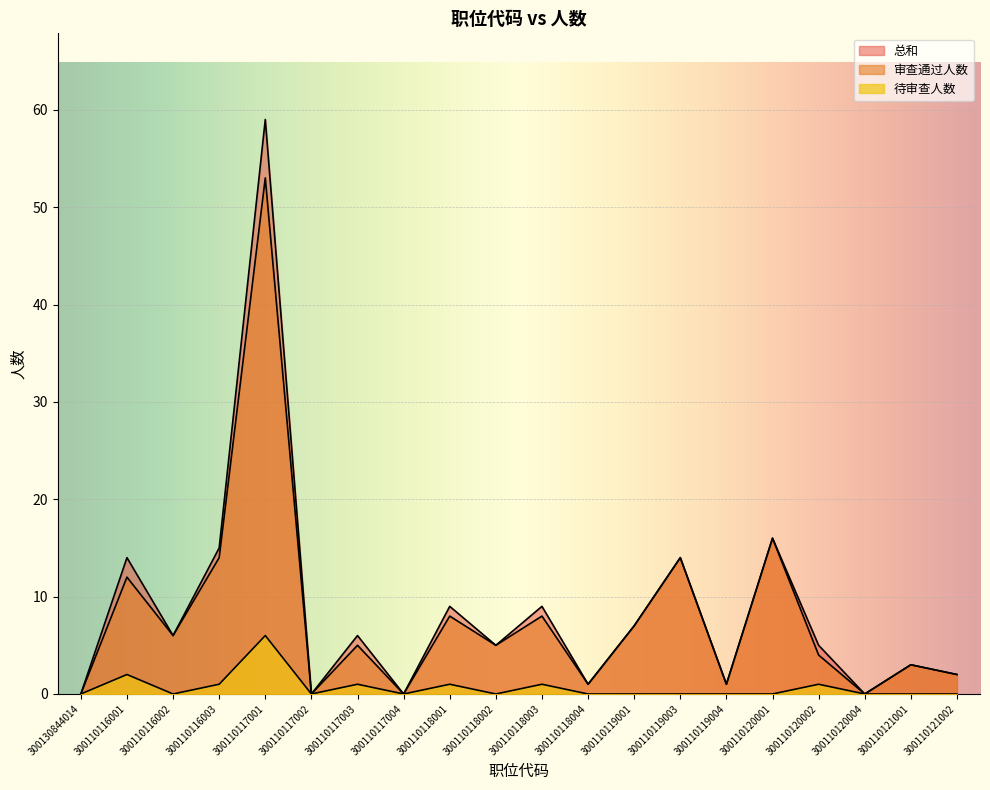

Which label corresponds to the largest value in the chart?

300110117001